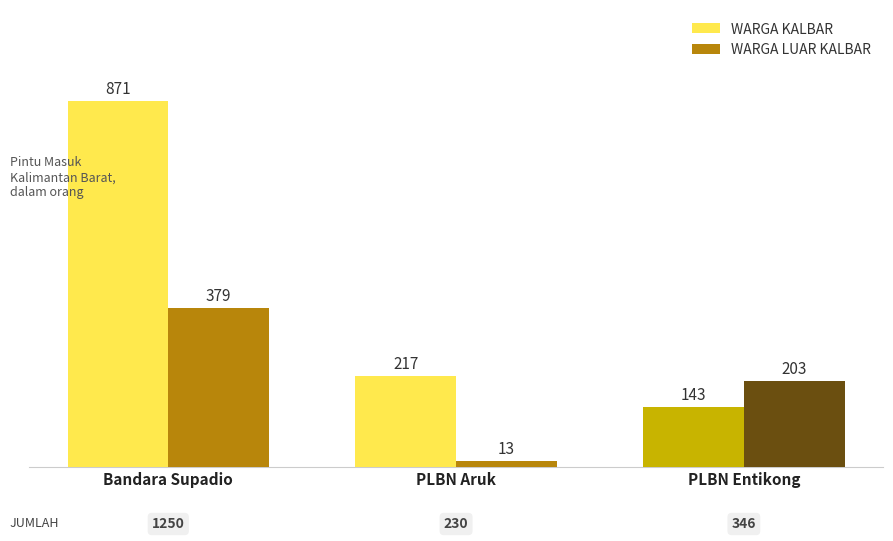

What is the value of the WARGA LUAR KALBAR bar at the 2nd from the left?

13